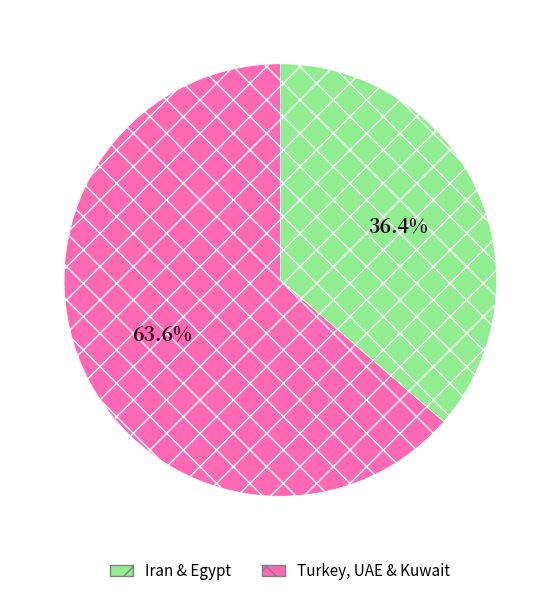

Does any single category account for the majority?

Yes